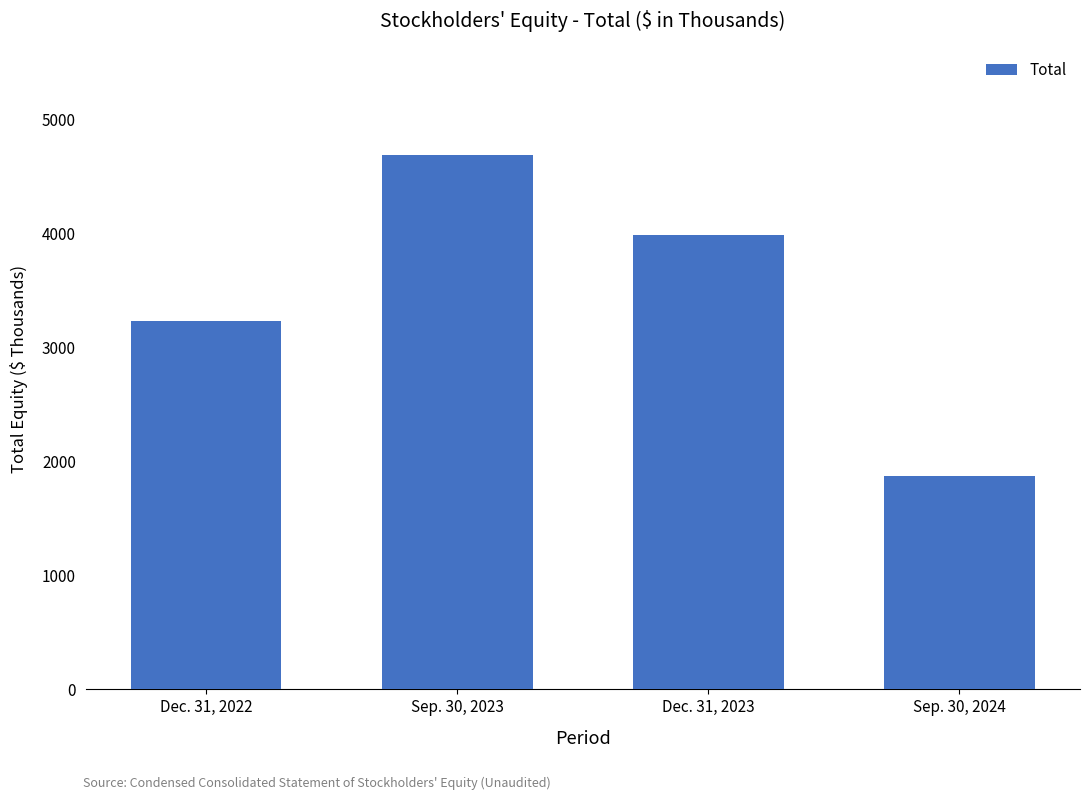

What is the minimum value shown in the chart?

1872